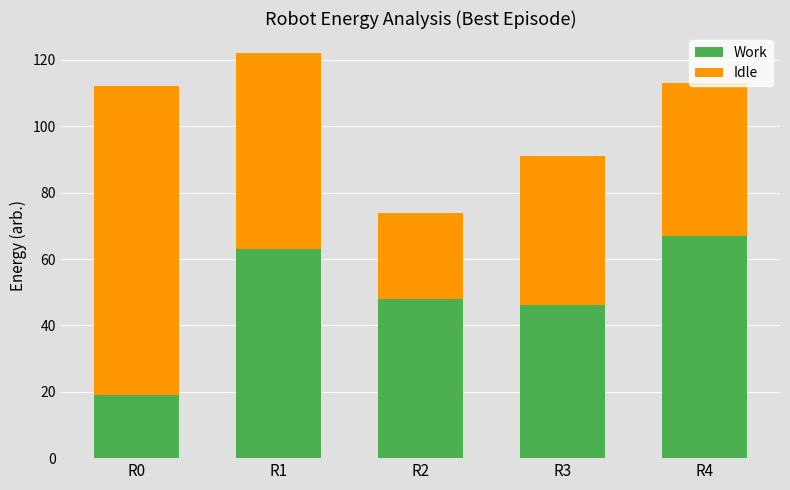

The value of Work at R2 is 68. True or false?

False